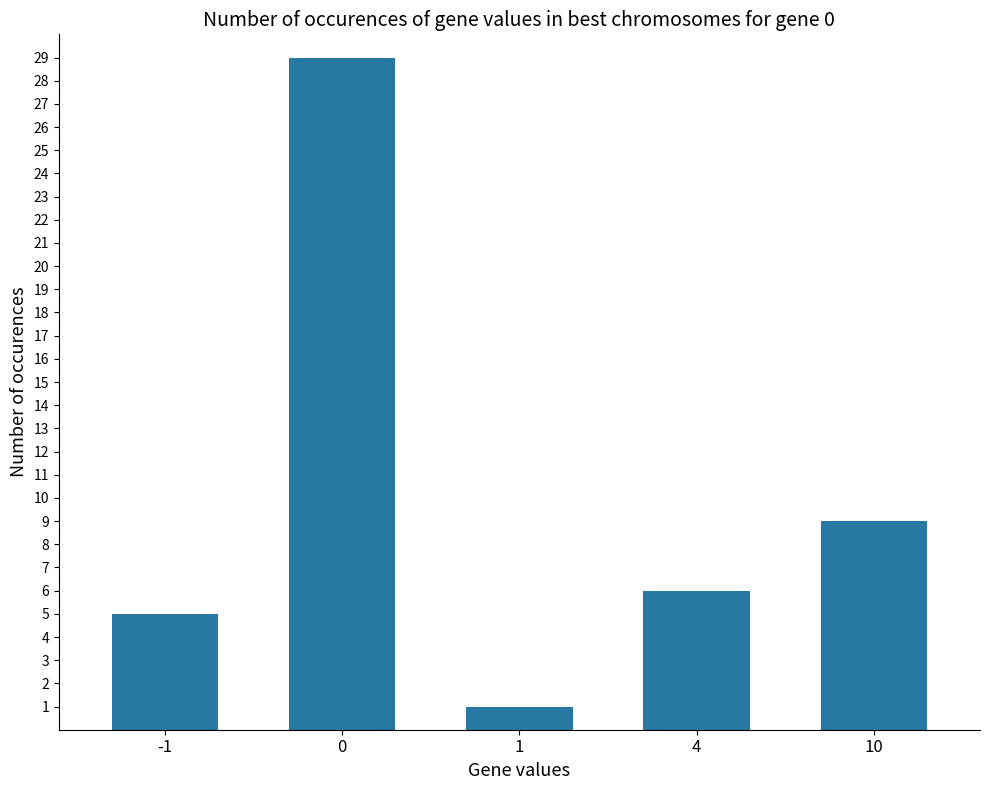

What is the minimum value shown in the chart?

1